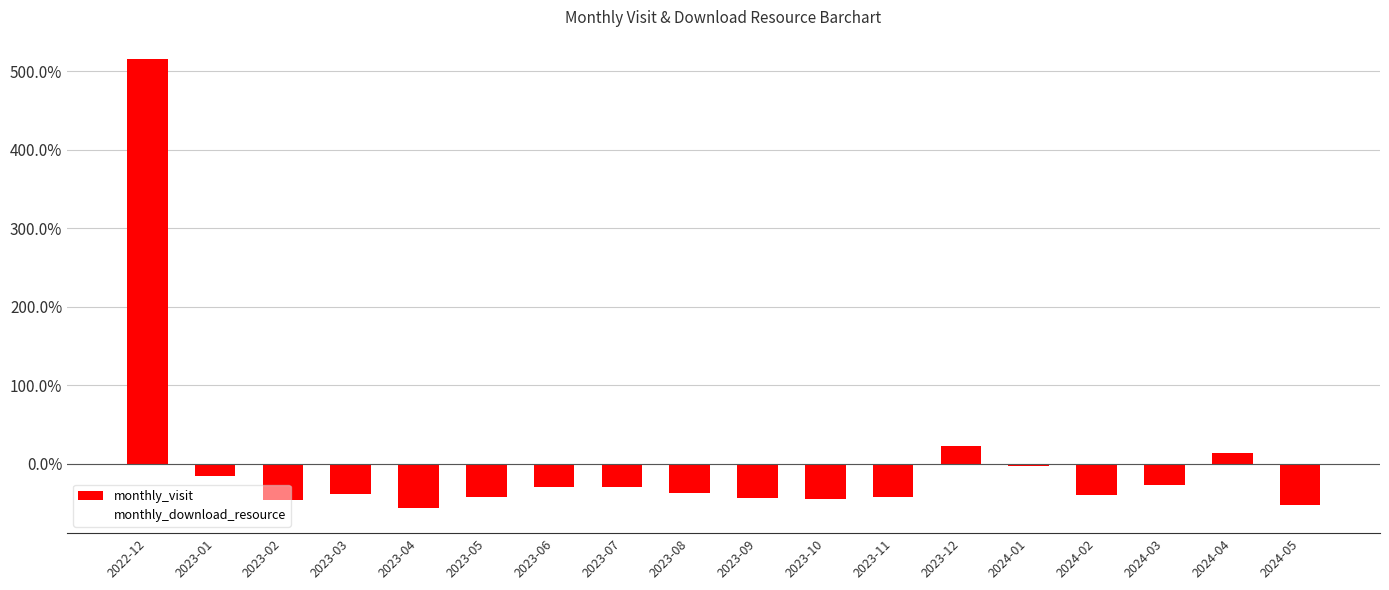

Does the chart contain any negative values?

Yes